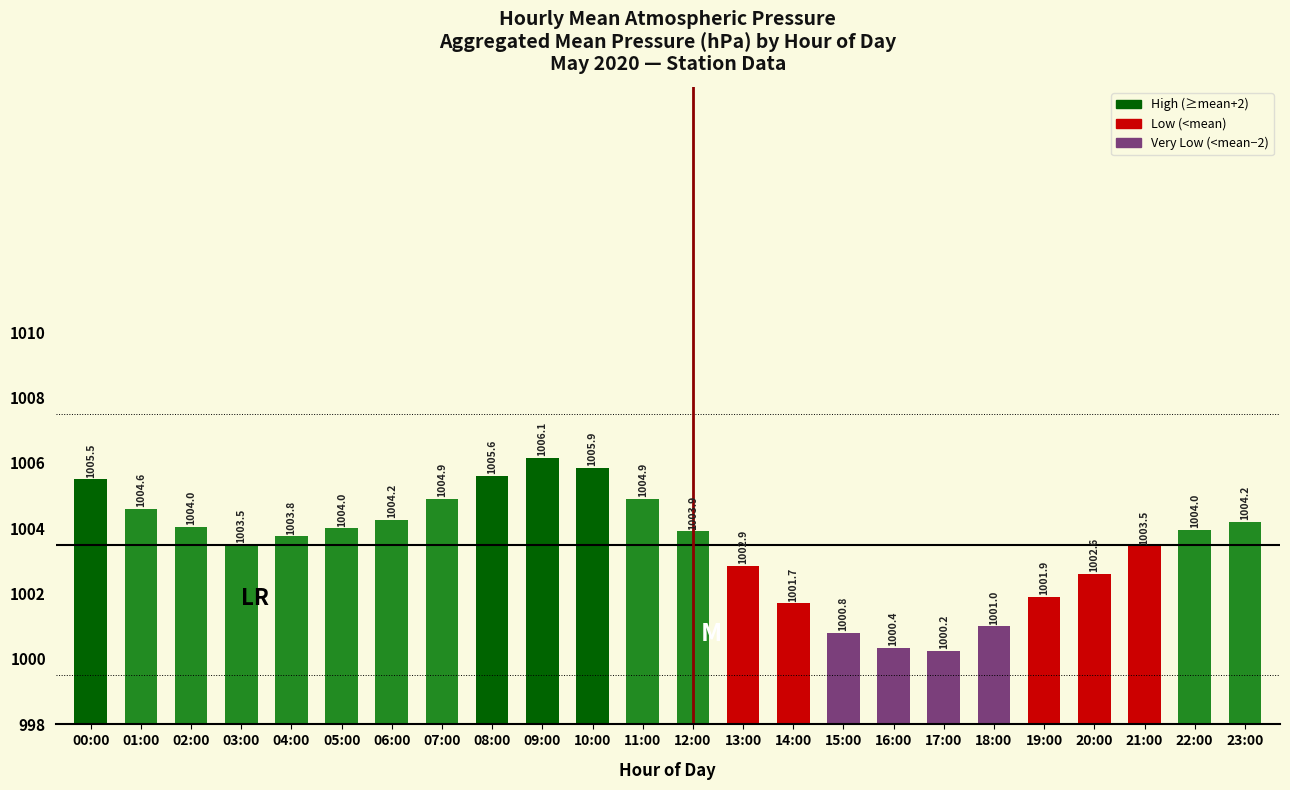

Does the chart contain any negative values?

No